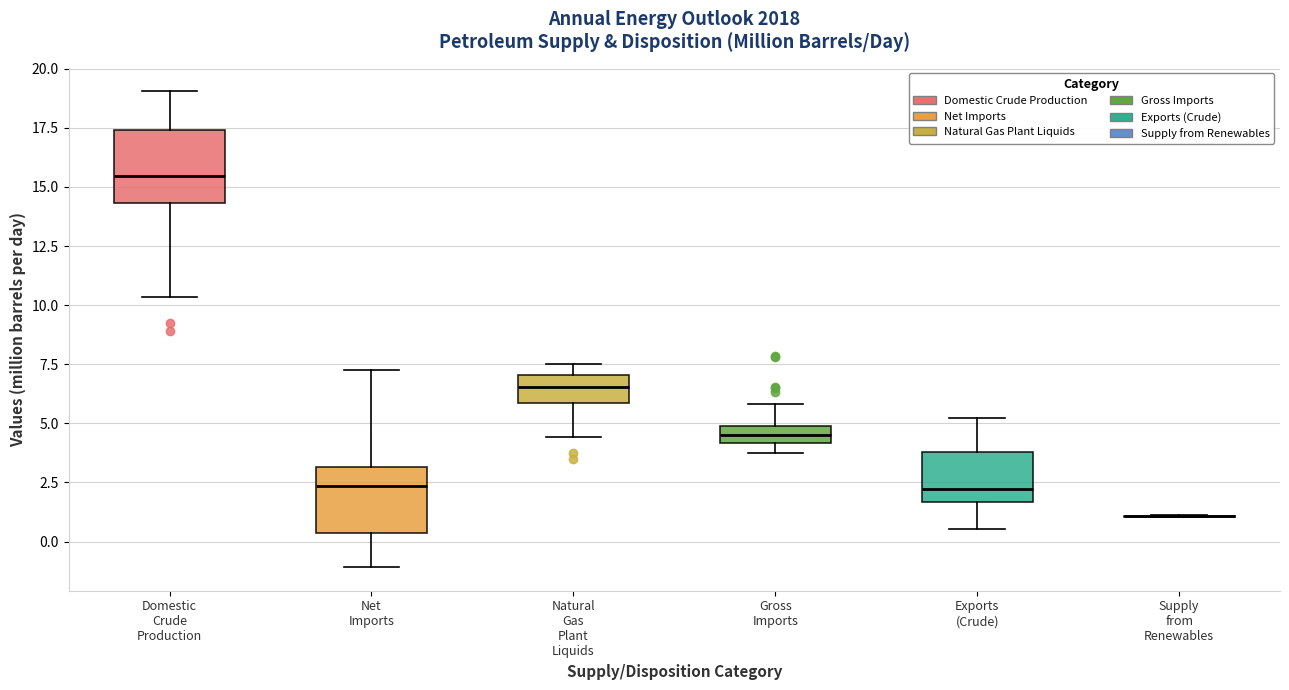

Where does the lower whisker of the box for Domestic Crude Production end on the y-axis? The values are not printed on the chart, so give them approximately, as read against the axis.

10.5